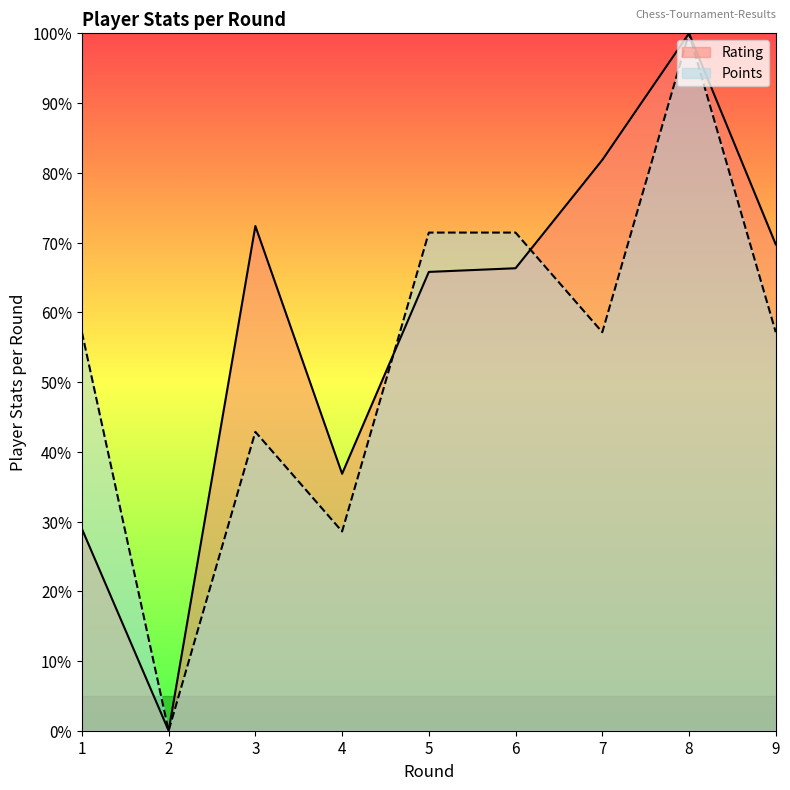

Where is the first local maximum for Points?

3